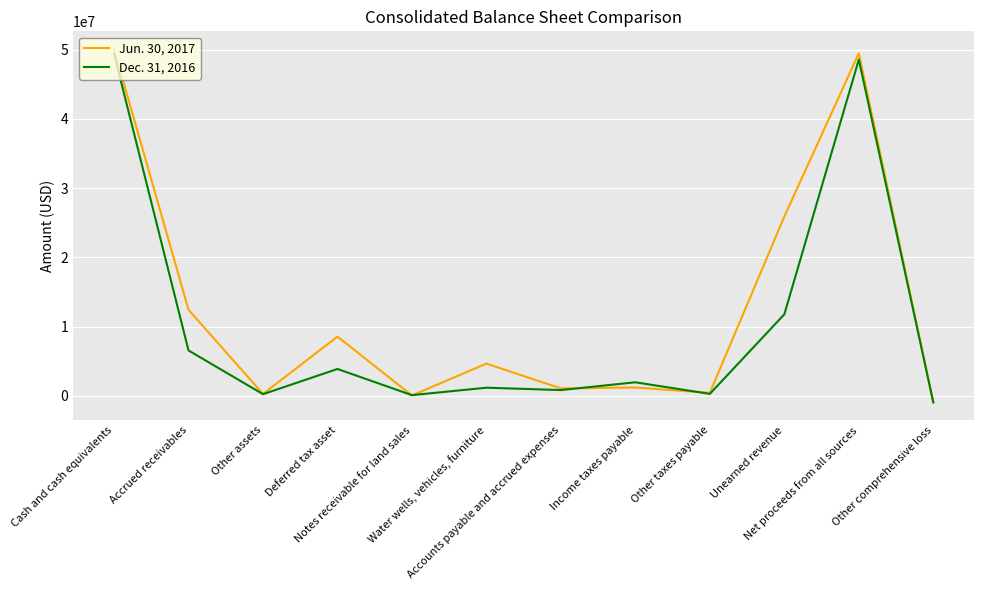

List the series in order of their overall mean, lowest first.

Dec. 31, 2016, Jun. 30, 2017